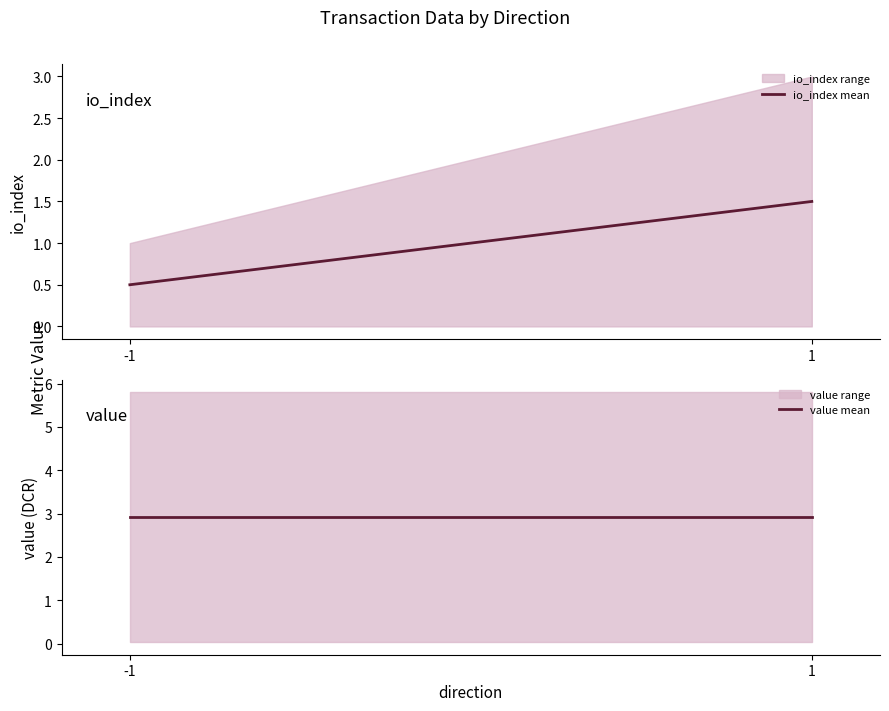

How many lines are shown in the chart?

2